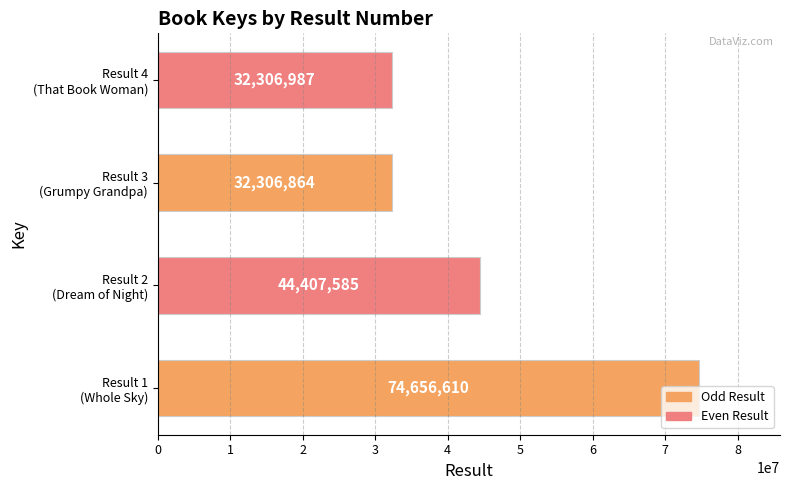

What is the smallest value displayed?

32306864